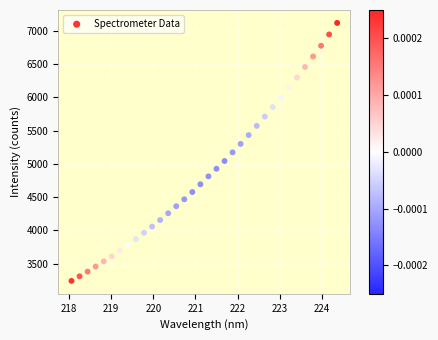

What is the range of Y values (max minus min)?

3880.5